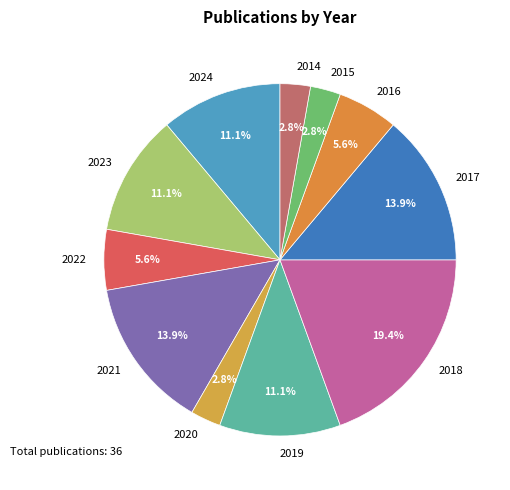

The 2018 slice represents 28% of the pie. True or false?

False